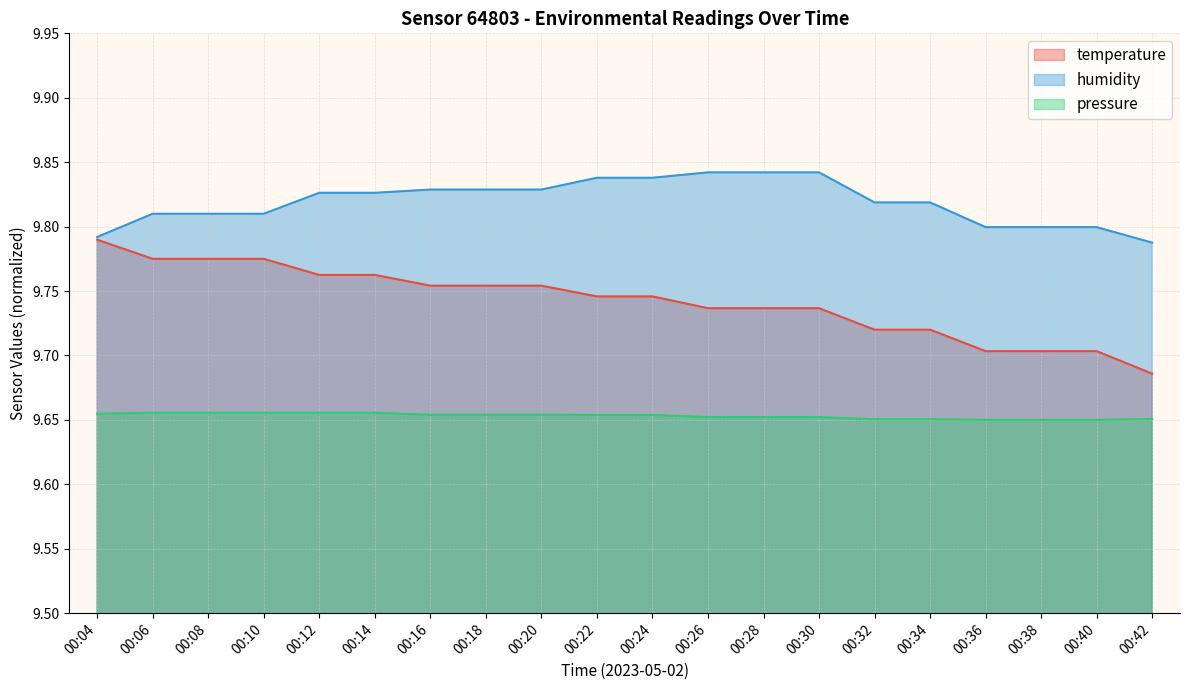

What is the total value across all series at 00:36?

29.2